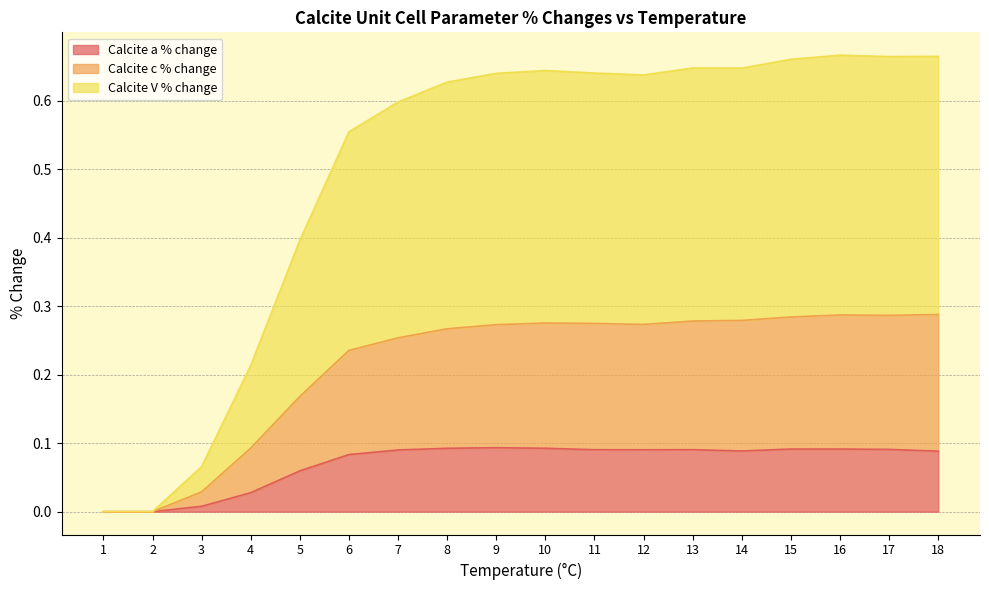

True or false: Calcite a % change and Calcite c % change intersect in this chart.

False